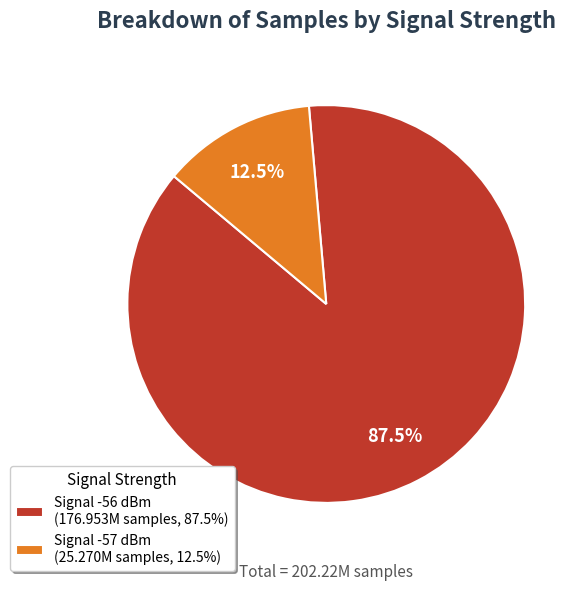

What percentage do Signal -57 dBm (25.270M samples, 12.5%) and Signal -56 dBm (176.953M samples, 87.5%) together represent?

100.0%